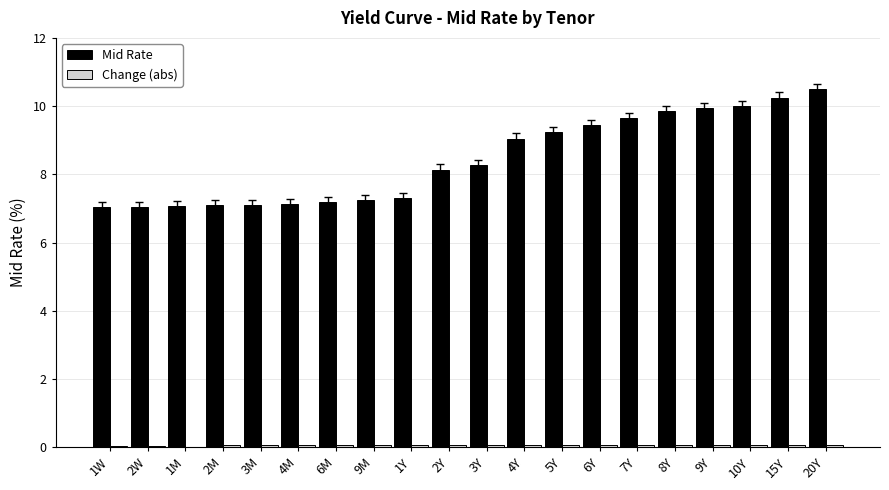

Which category has the highest value across all series?

20Y